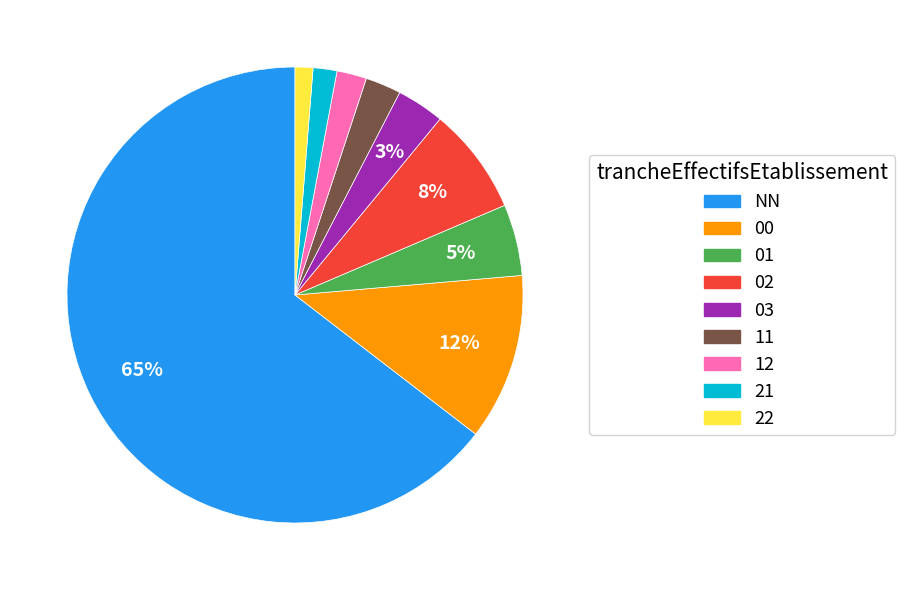

To the nearest percent, what is the average slice percentage?

11%